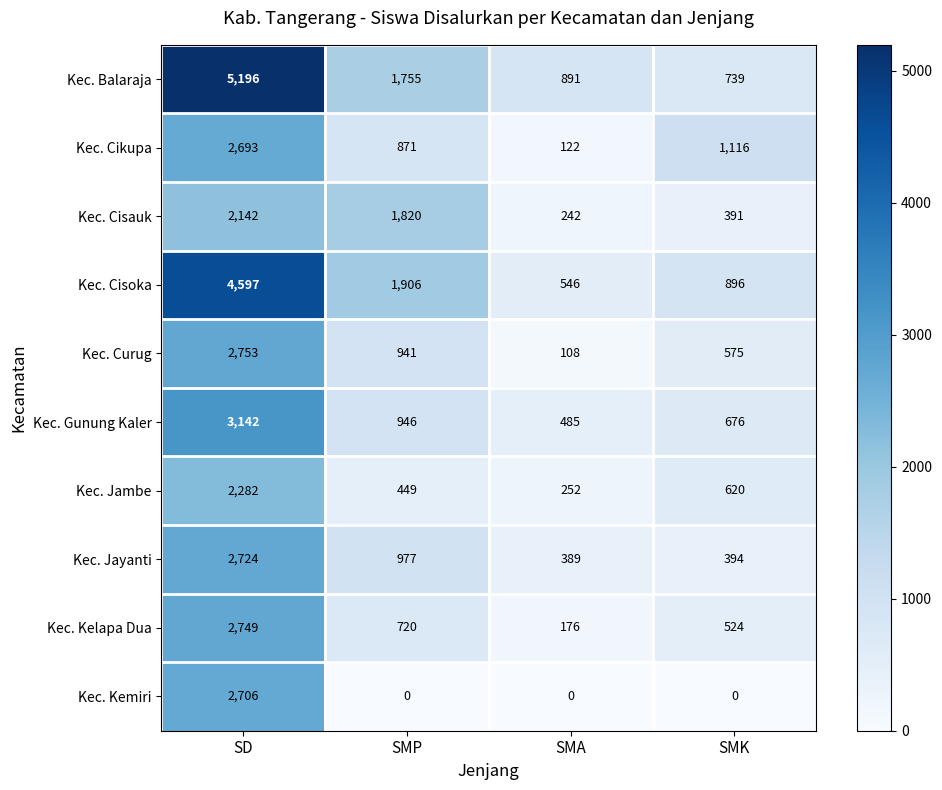

What is the sum of the Kec. Curug values at SMA and SMK?

683